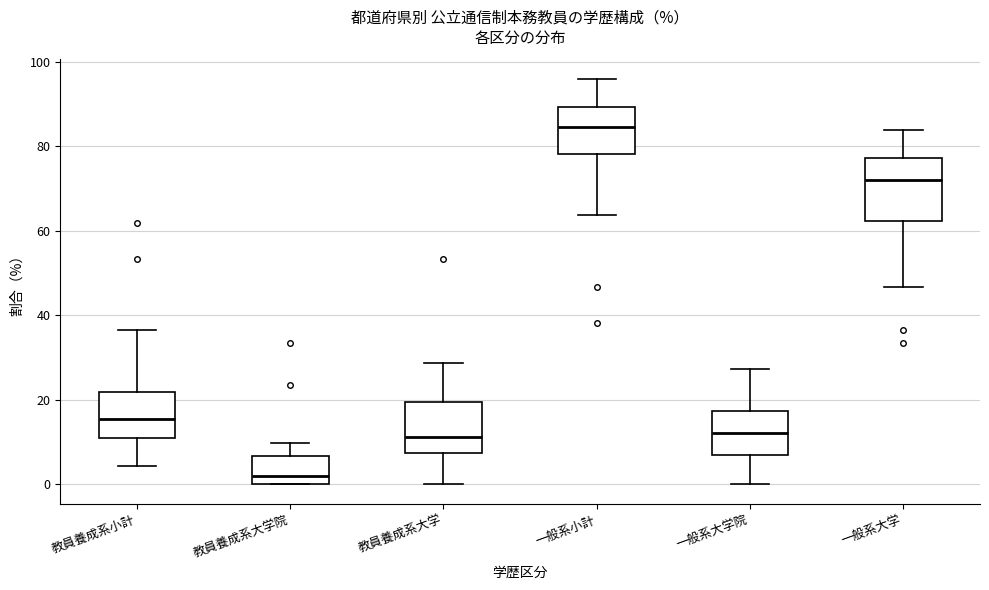

Reading left to right, read every box against the y-axis: the position of its median line, the range the box covers, and the ends of its whiskers. The values are not printed on the chart, so give them approximately, as read against the axis.

教員養成系小計: median 16, box 10 to 22, whiskers 4 to 36
教員養成系大学院: median 2, box 0 to 6, whiskers 0 to 10
教員養成系大学: median 12, box 8 to 20, whiskers 0 to 28
一般系小計: median 84, box 78 to 90, whiskers 64 to 96
一般系大学院: median 12, box 8 to 18, whiskers 0 to 28
一般系大学: median 72, box 62 to 78, whiskers 46 to 84